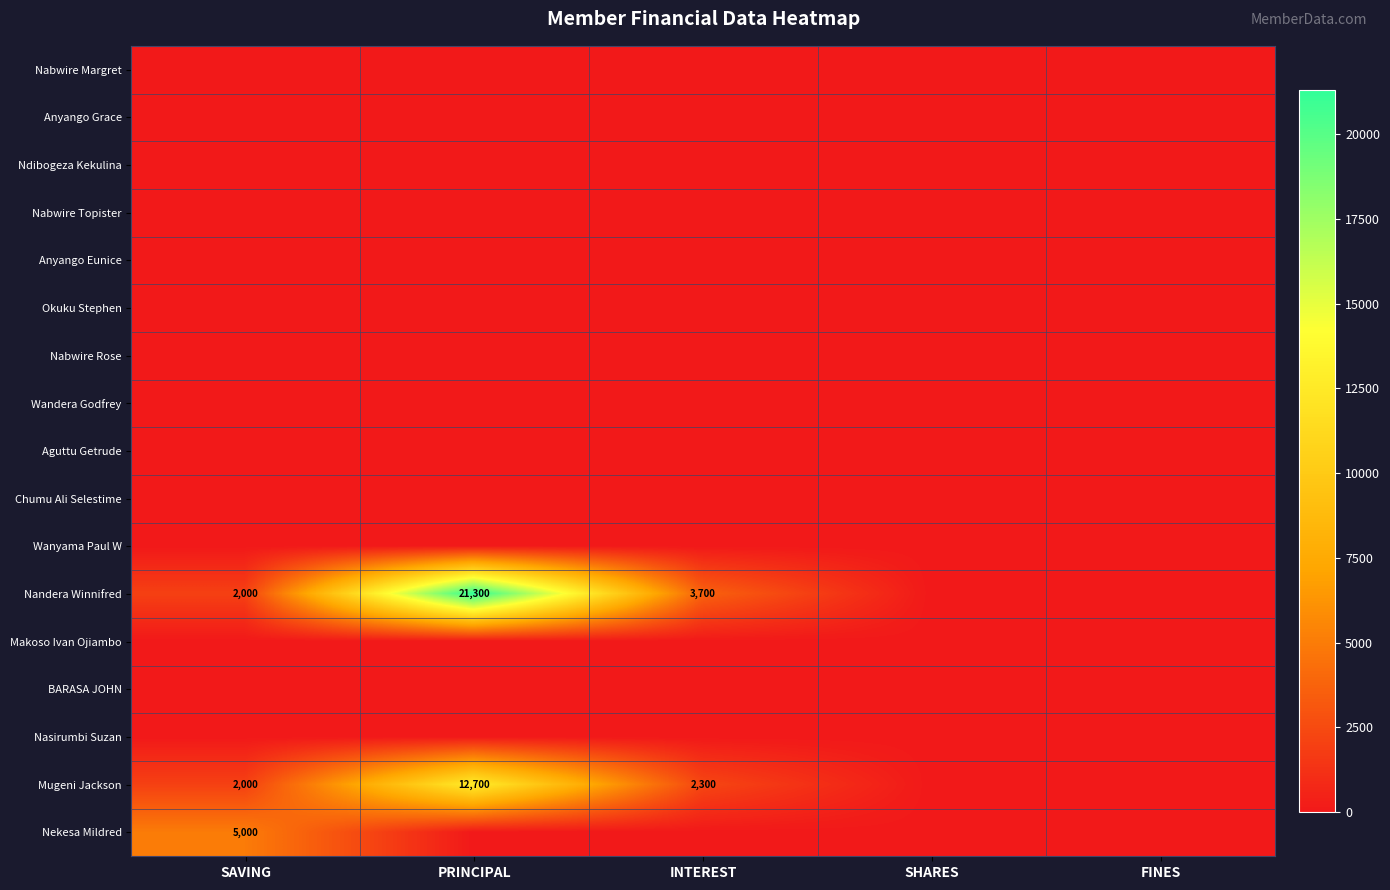

What is the difference between the highest and lowest values at PRINCIPAL?

21300